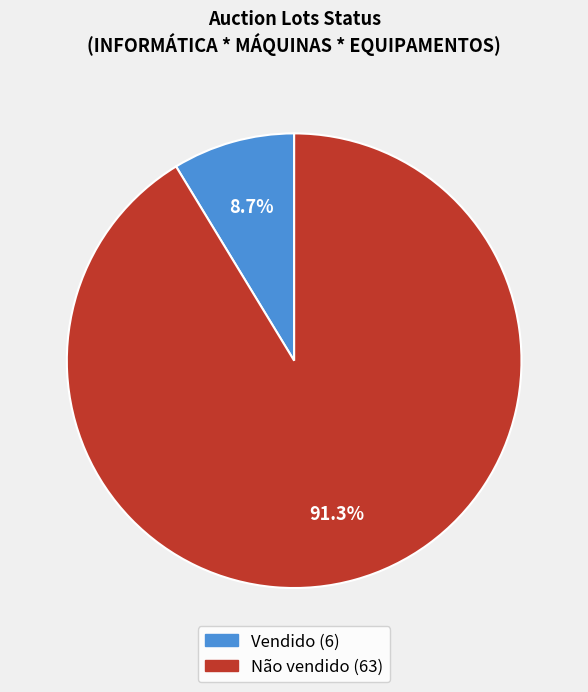

What is the majority slice?

Não vendido